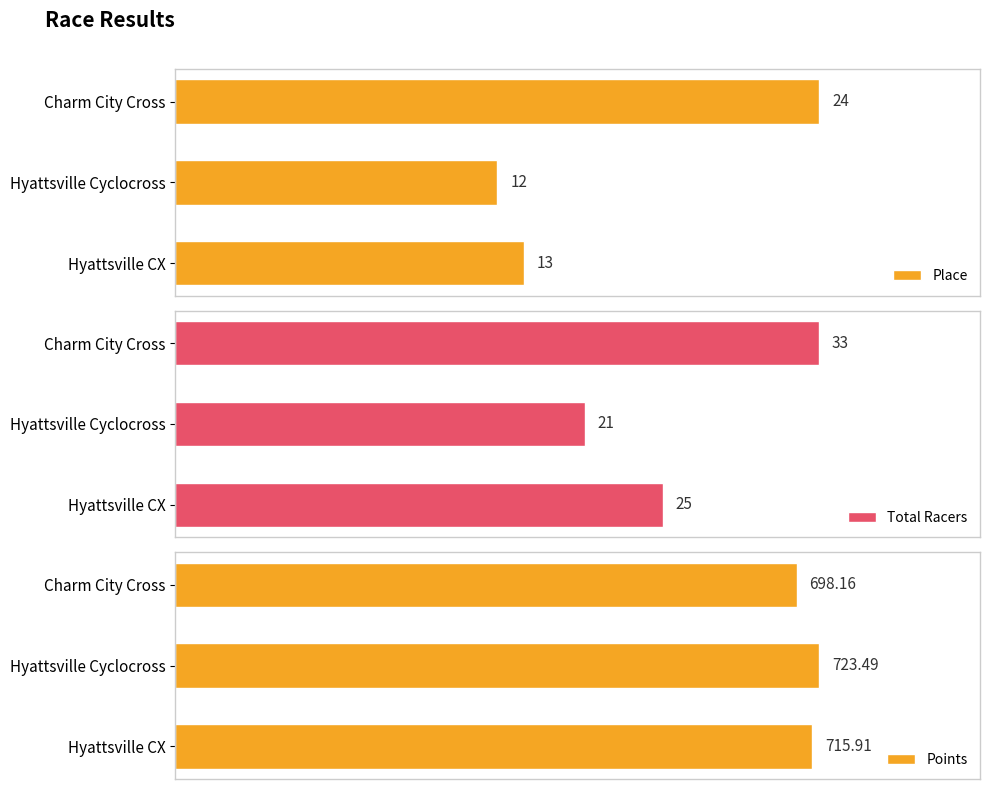

What is the minimum value for Place?

12.0